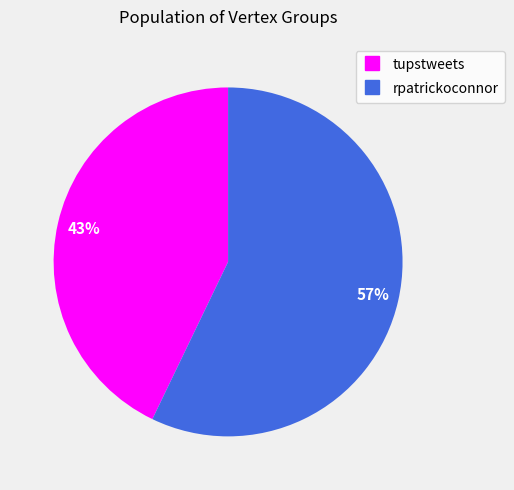

To the nearest percent, what is the average slice percentage?

50%